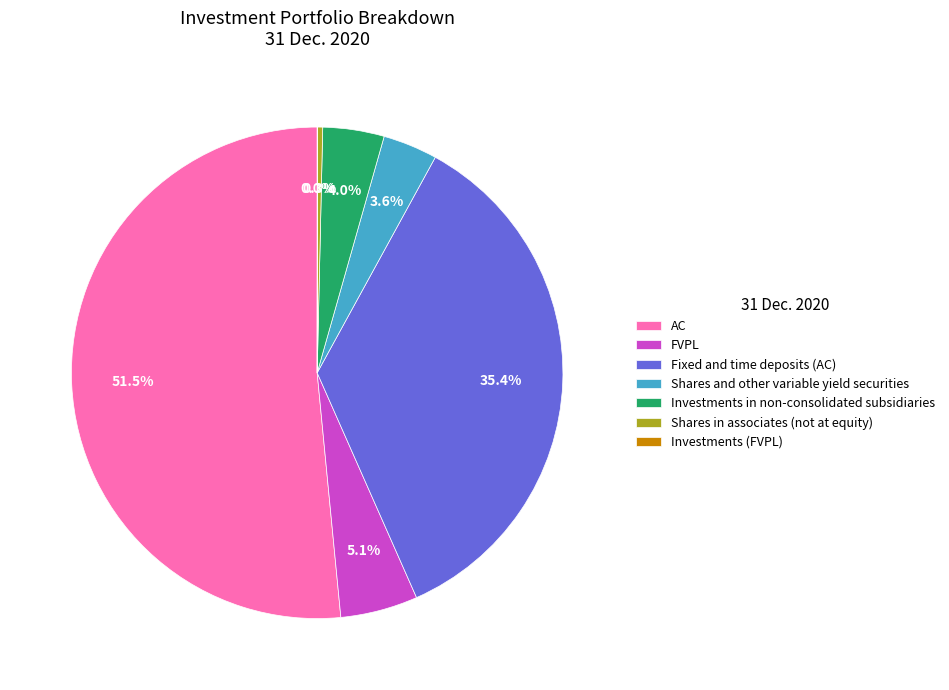

Does Investments in non-consolidated subsidiaries account for over 50% of the chart?

No